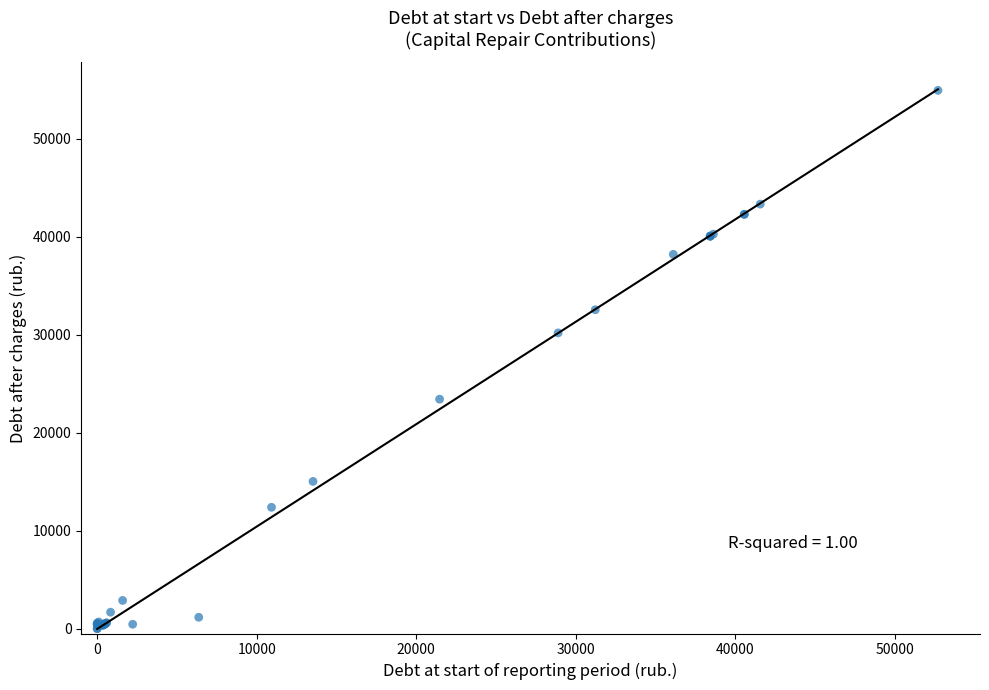

What Y value in the scatter plot is closest to 27474?

30186.4